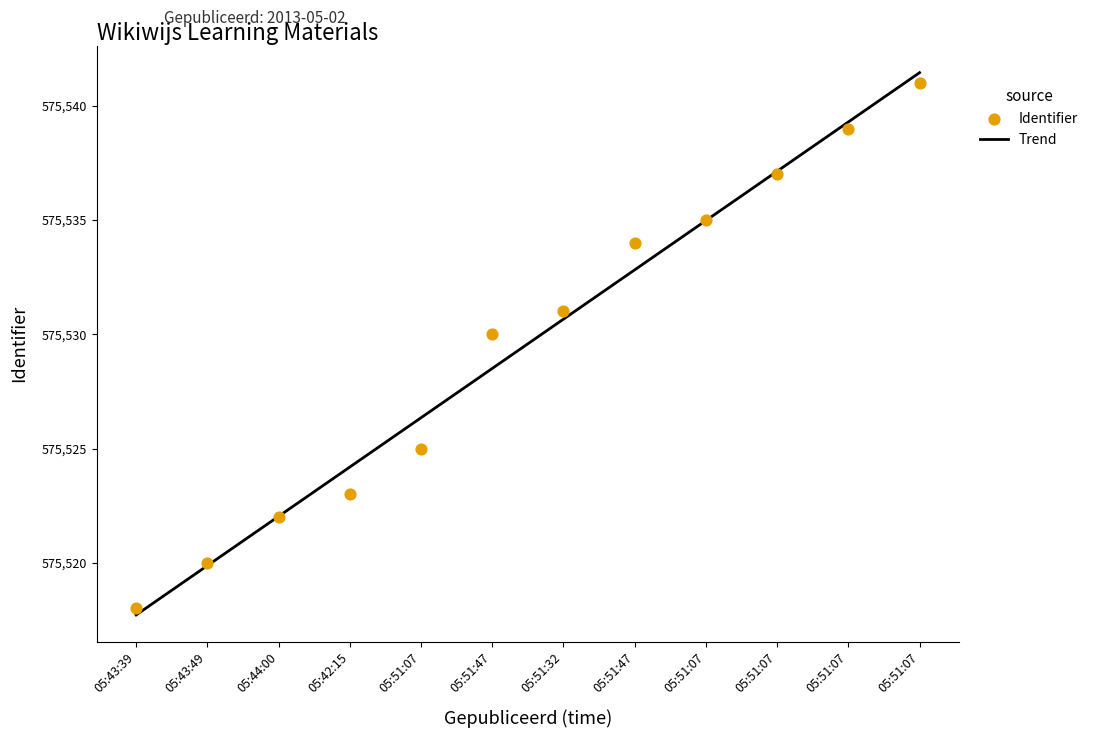

The Trend series shows 846683.2 at 05:51:07. True or false?

False